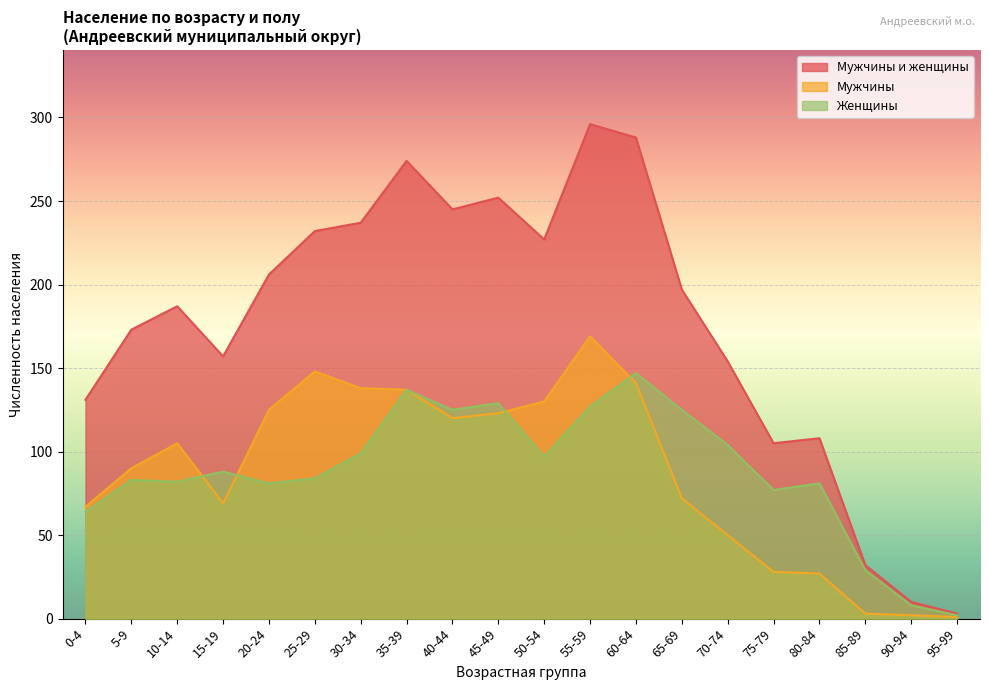

Is the value of Женщины at 70-74 greater than the value of Мужчины и женщины at 30-34?

No